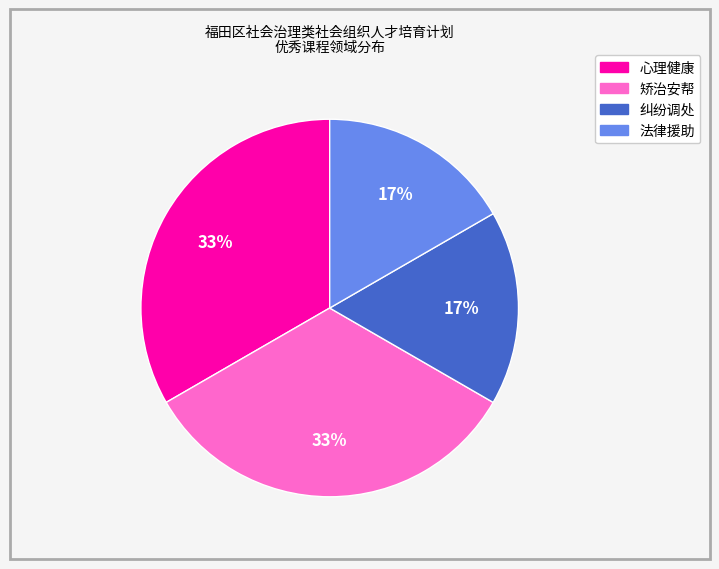

Does any single category account for the majority?

No